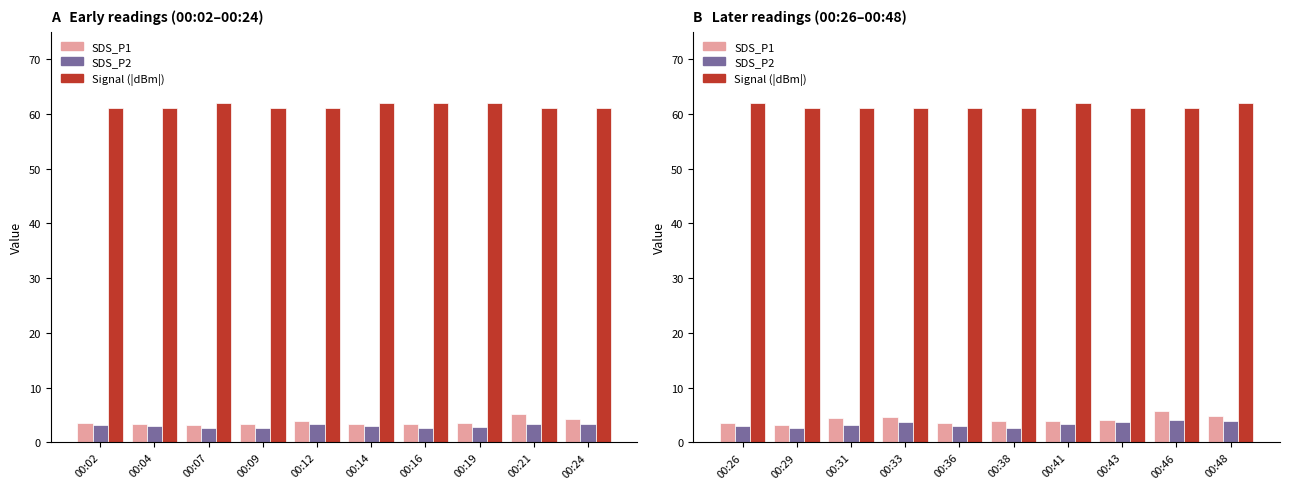

What is the approximate value of SDS_P1 at 00:26?

3.5